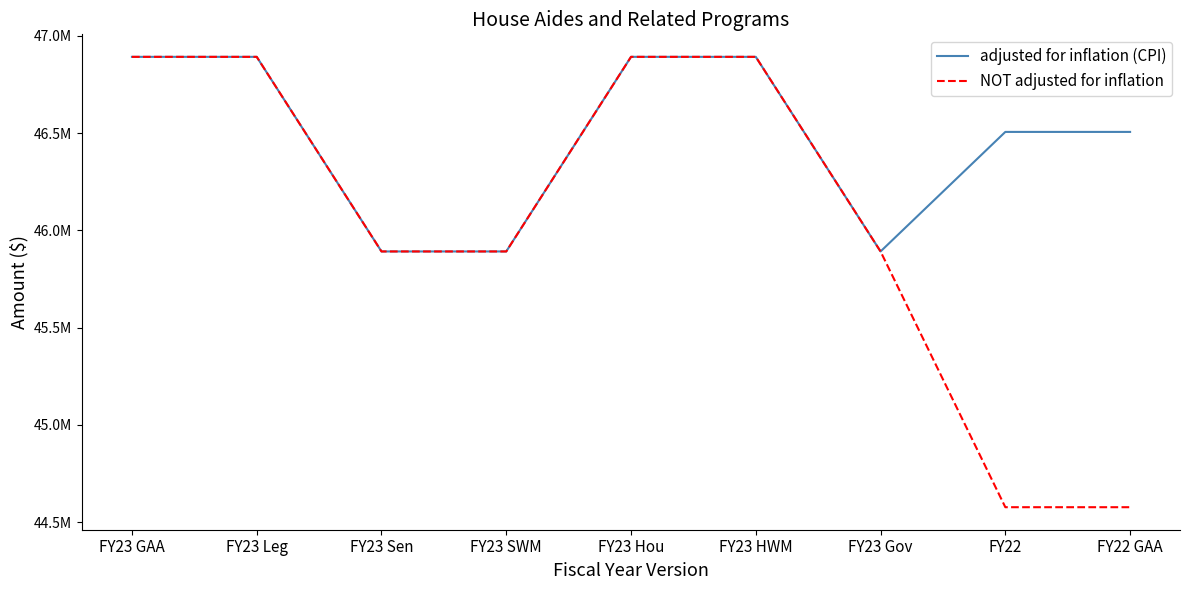

Between FY23 Sen and FY22, which series saw the biggest shift?

NOT adjusted for inflation